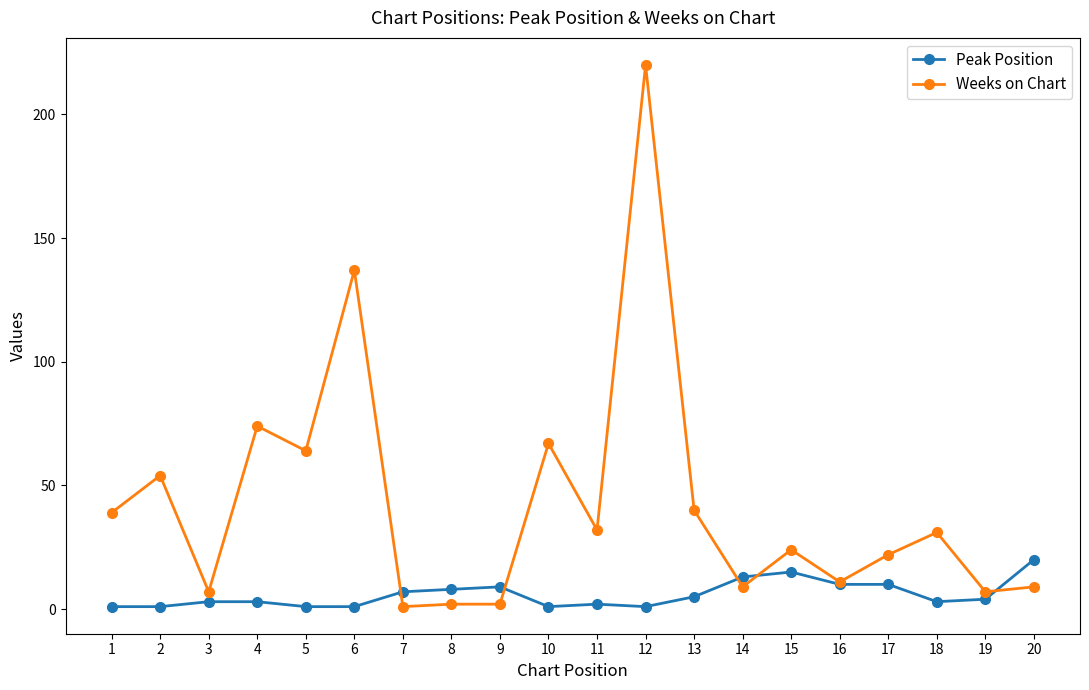

How many distinct data groups are displayed?

2